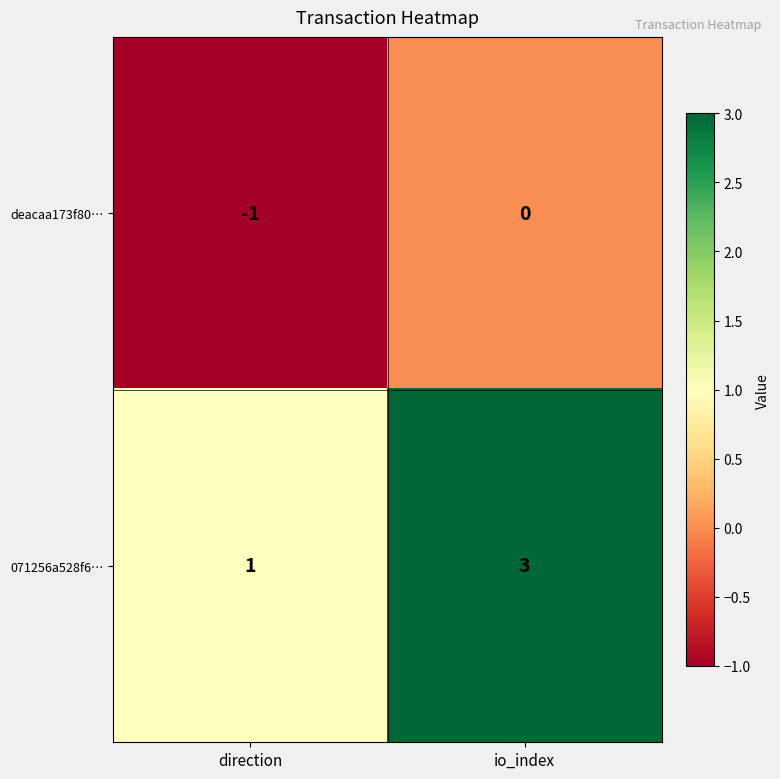

What is the spread (max minus min) of values at direction?

2